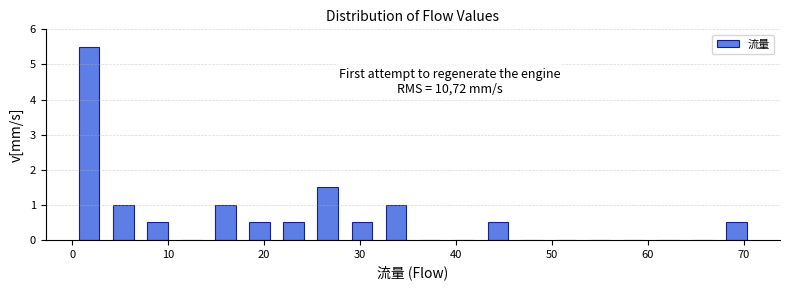

Read against the x-axis, roughly where is the centre of the tallest bar?

2